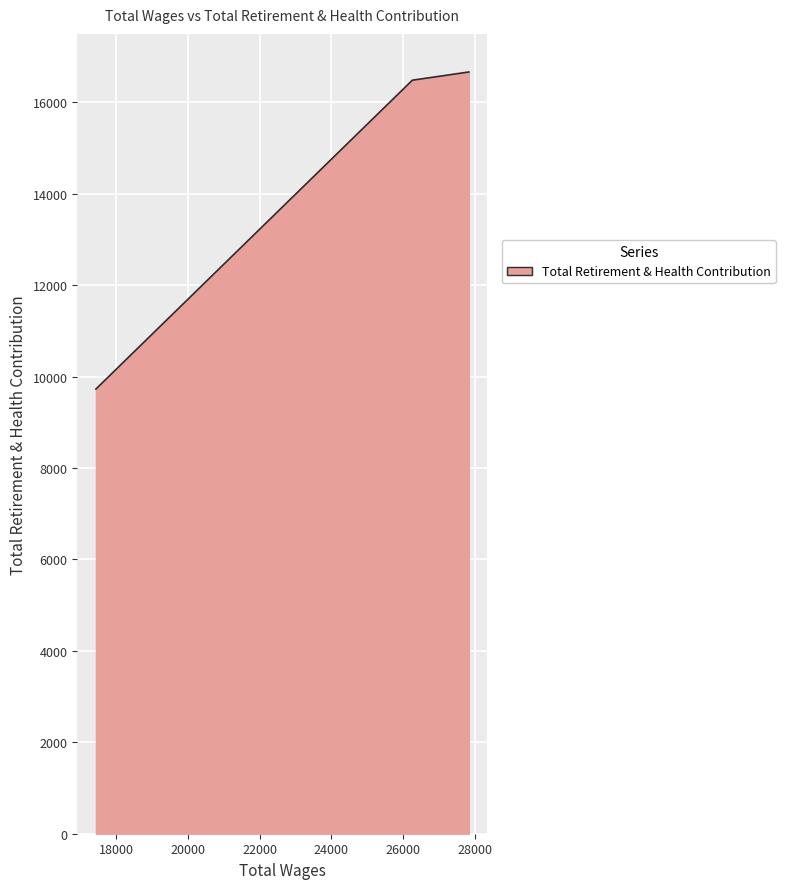

What is the greatest value displayed?

16661.0